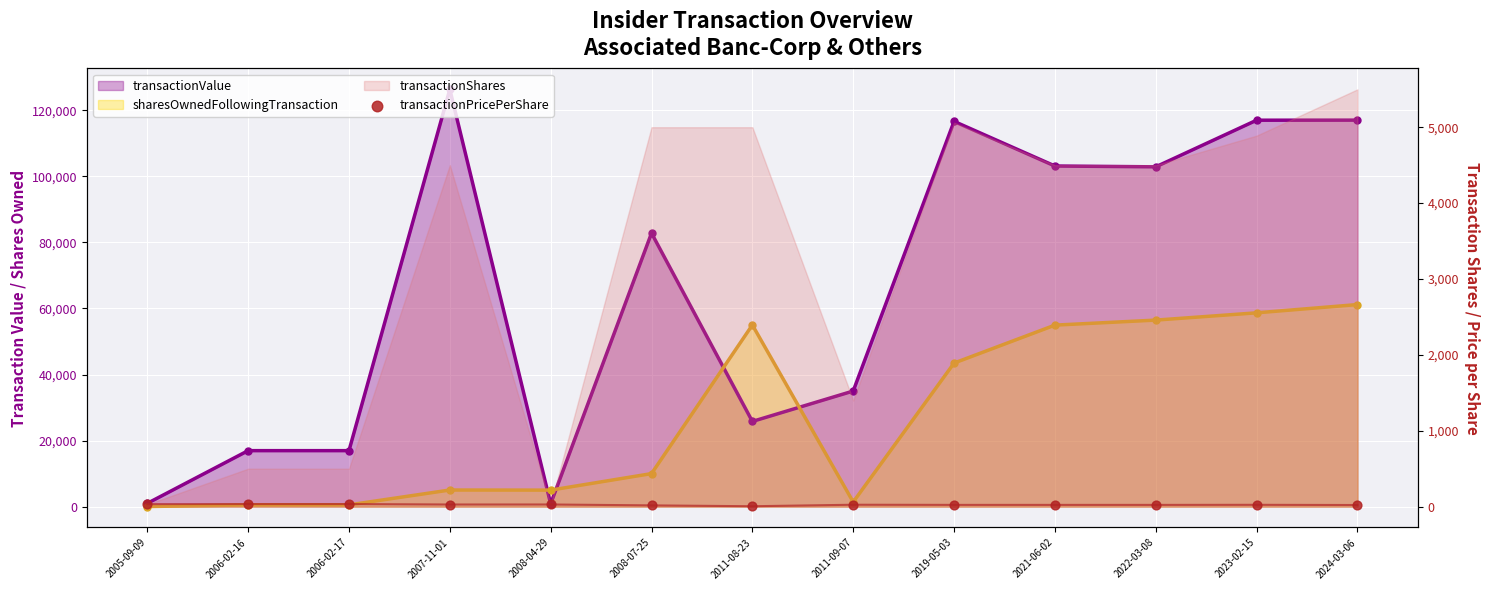

Which has a higher value, 2008-07-25 or 2006-02-17?

2006-02-17